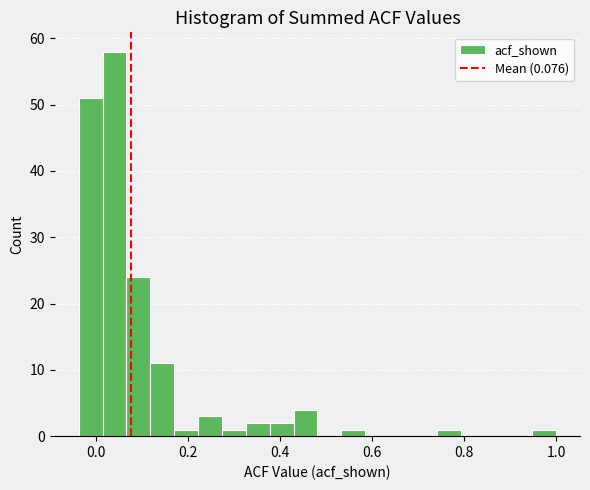

Around what value on the x-axis is the tallest bar? Give the approximate position of its centre, as read against the axis.

0.04